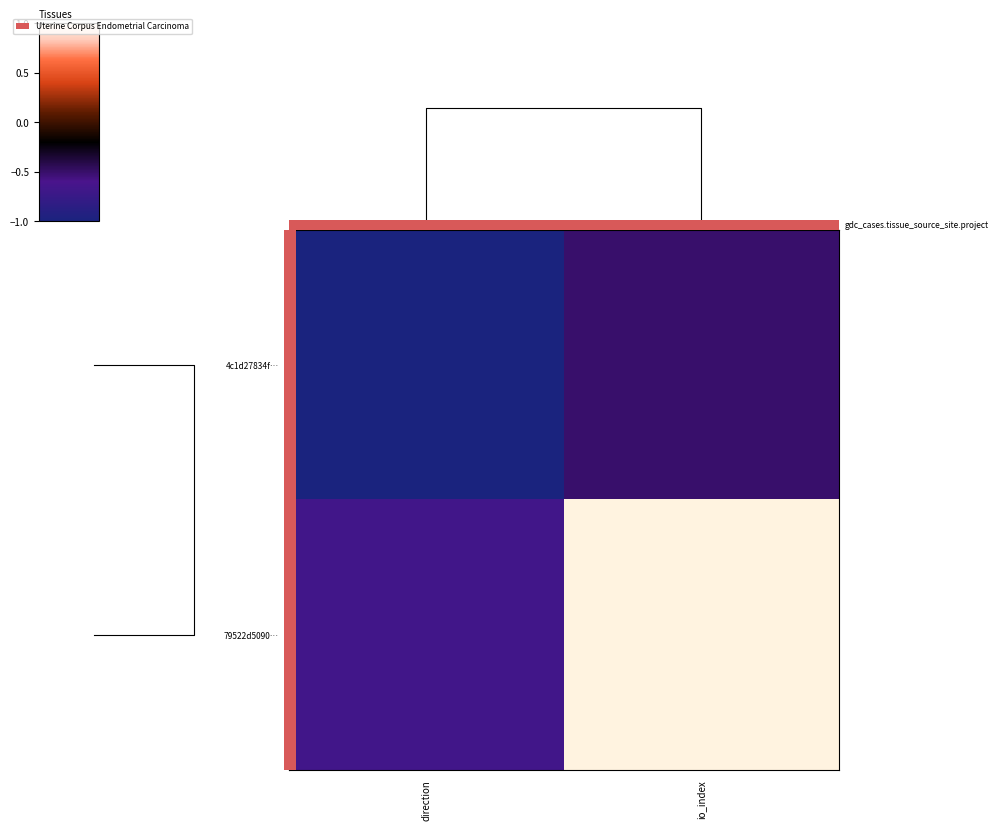

What is the spread (max minus min) of values at direction?

0.3